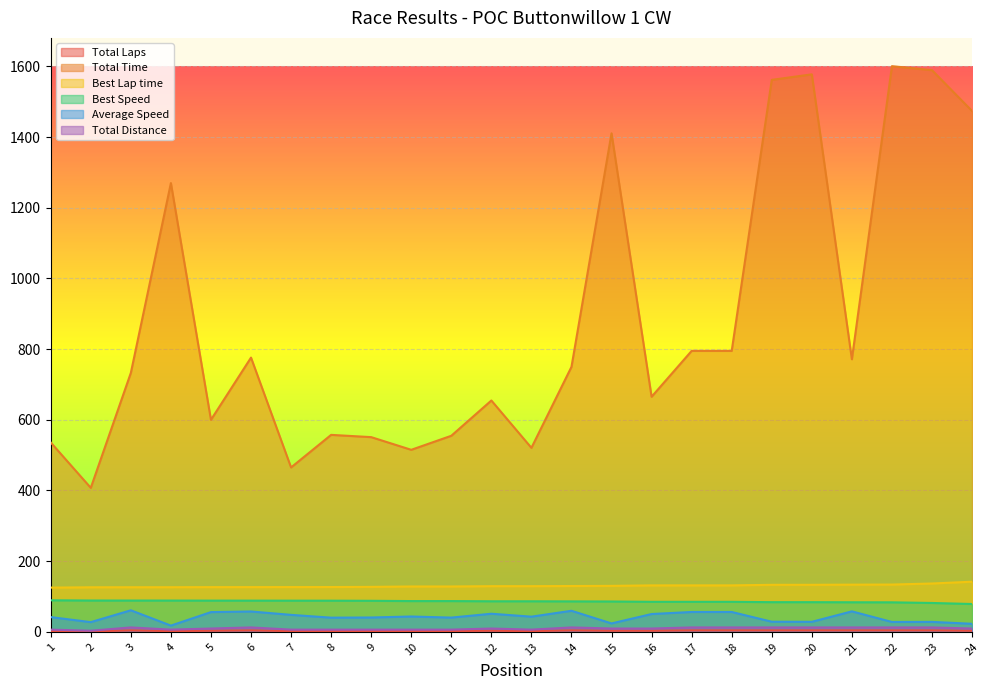

Which category has the highest value across all series?

22